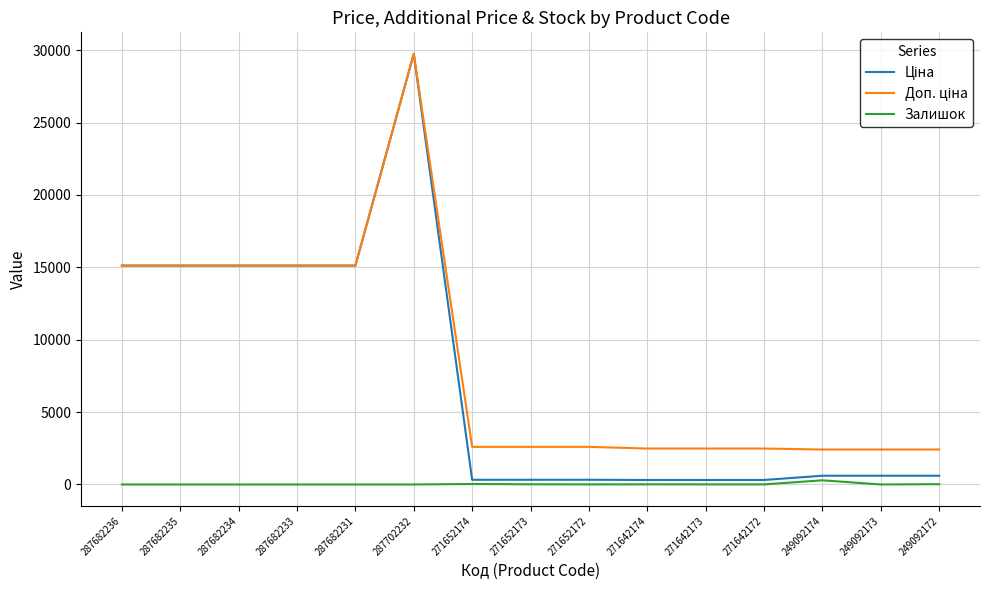

What is the difference between the highest and lowest values at 287682234?

15120.0